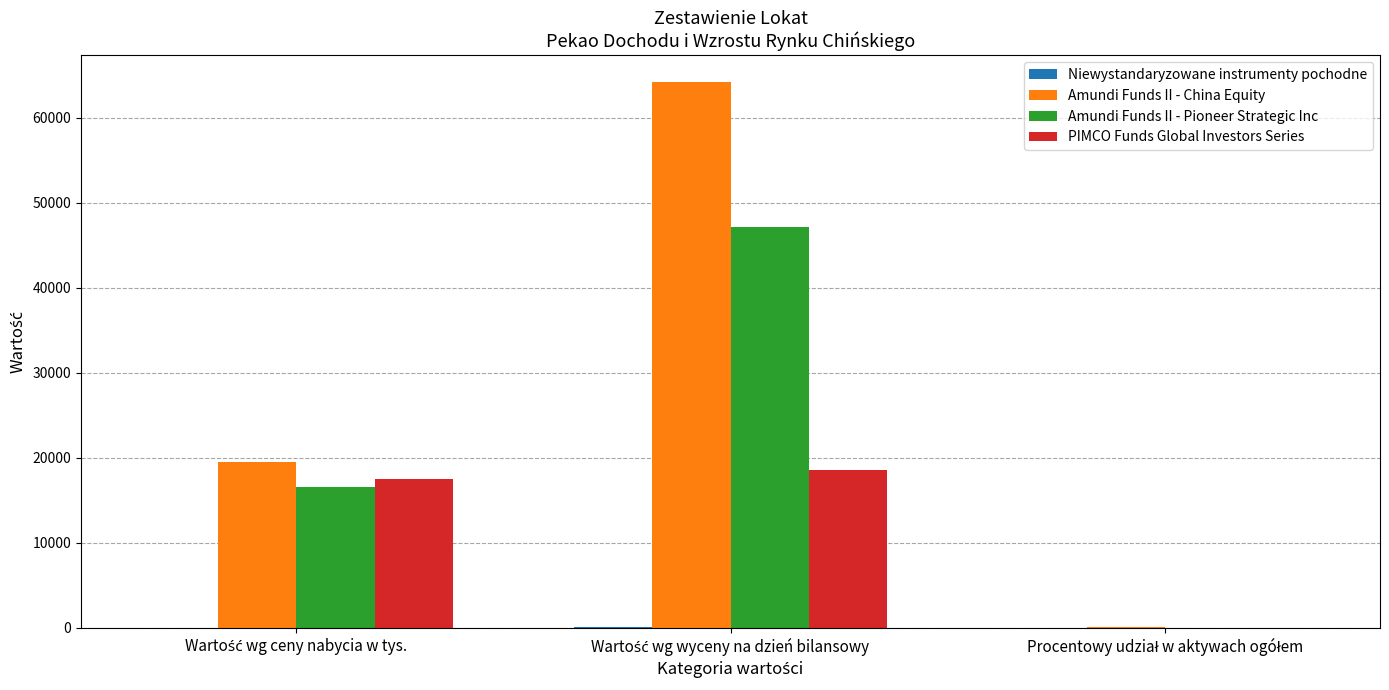

What is the sum of all Amundi Funds II - China Equity values?

83685.9